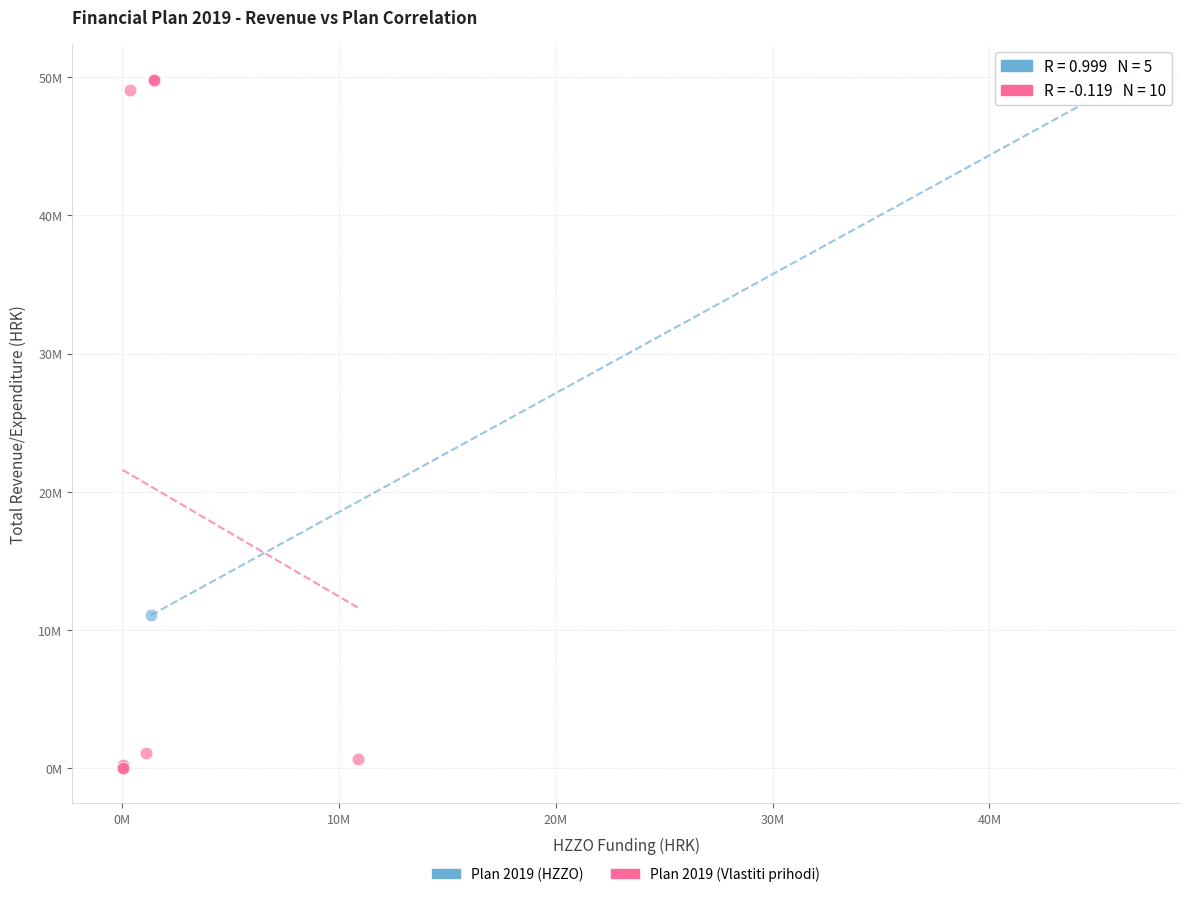

What are all the series names shown in the legend?

Plan 2019 (HZZO), Plan 2019 (Vlastiti prihodi)